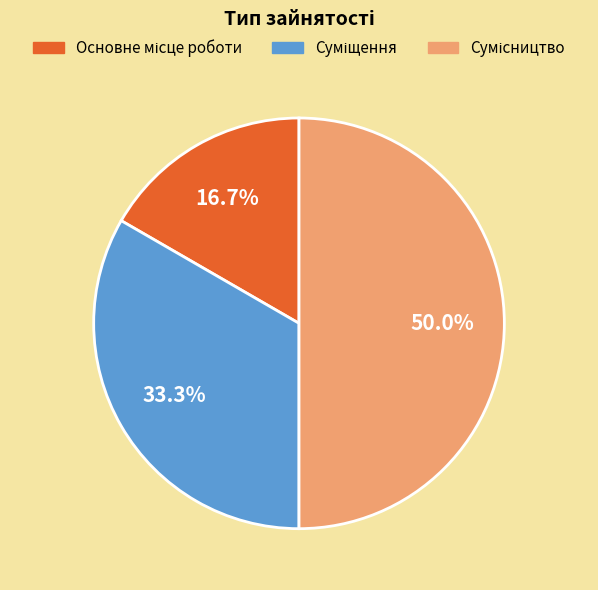

How many slices are in this pie chart?

3